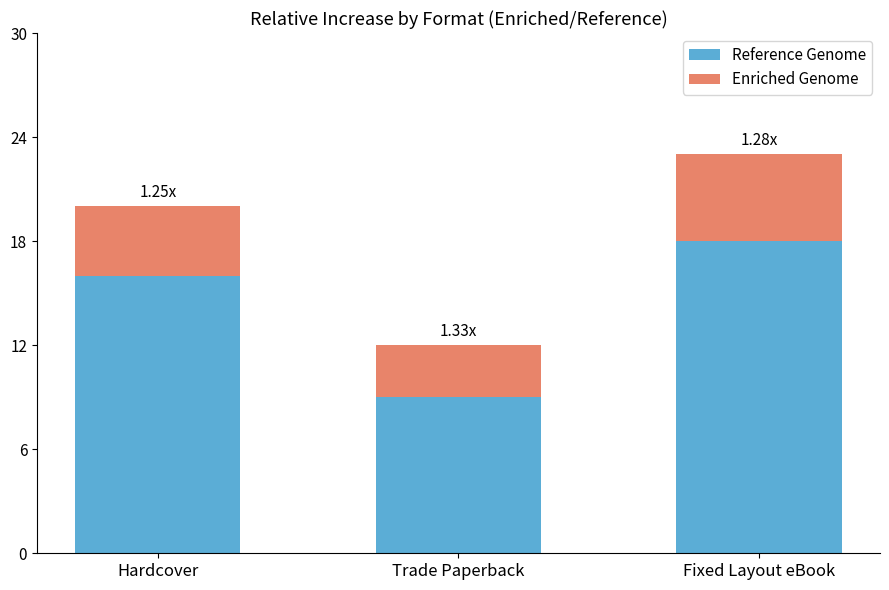

The Reference Genome series shows 18 at Fixed Layout eBook. True or false?

True